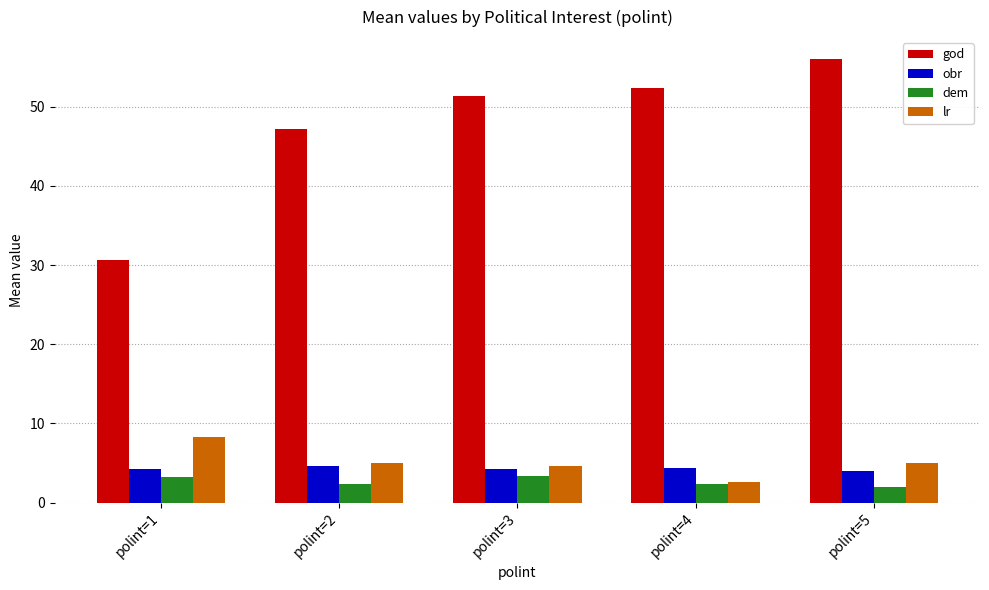

The value of dem at polint=1 is 1.4. True or false?

False